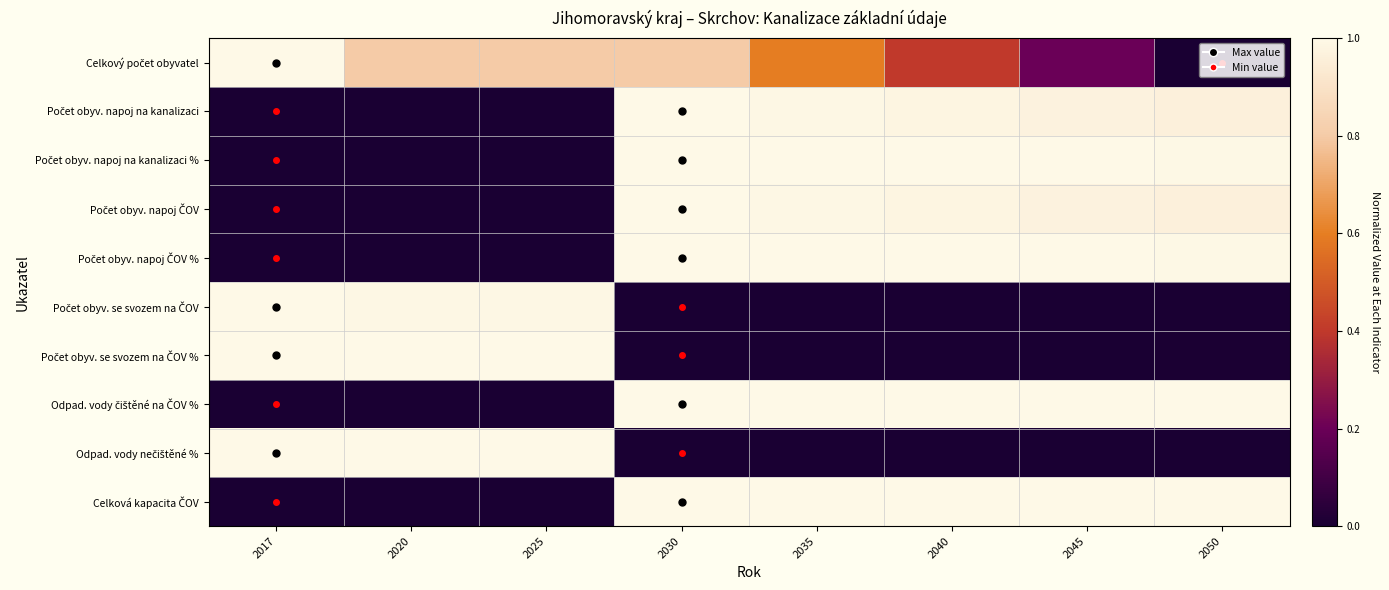

At 2045, list the series in order from largest to smallest.

Celková kapacita ČOV, Odpad. vody čištěné na ČOV %, Počet obyv. napoj na kanalizaci %, Počet obyv. napoj ČOV %, Počet obyv. napoj na kanalizaci, Počet obyv. napoj ČOV, Celkový počet obyvatel, Počet obyv. se svozem na ČOV %, Odpad. vody nečištěné %, Počet obyv. se svozem na ČOV